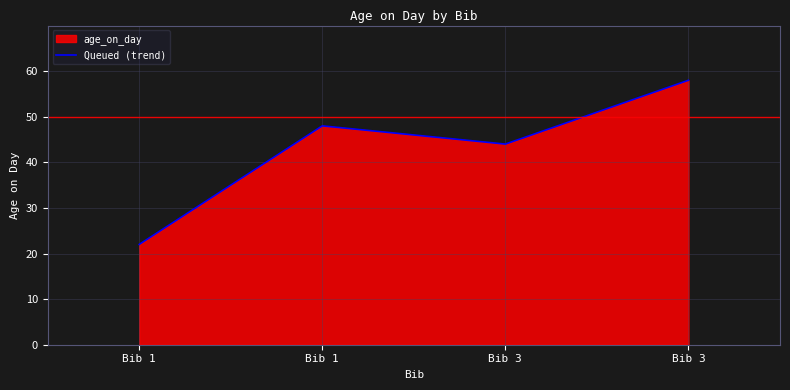

Count the number of data series in this chart.

1